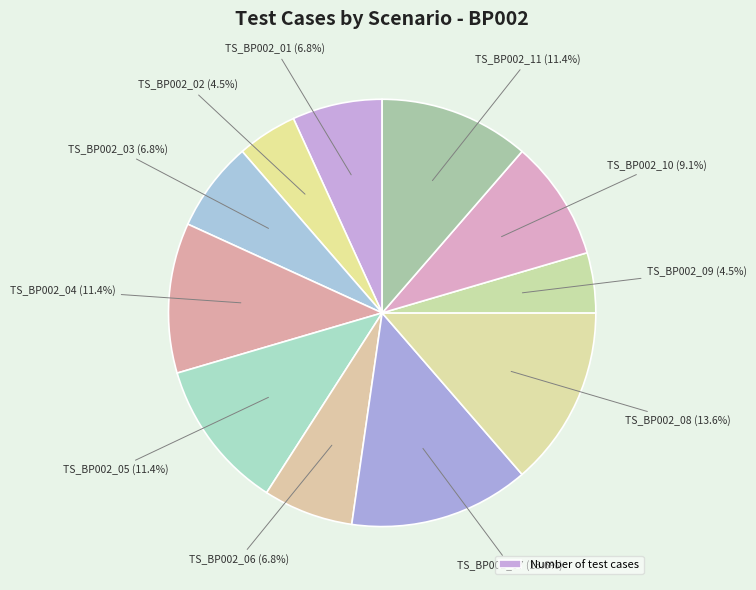

What is the largest slice in the pie chart?

TS_BP002_07